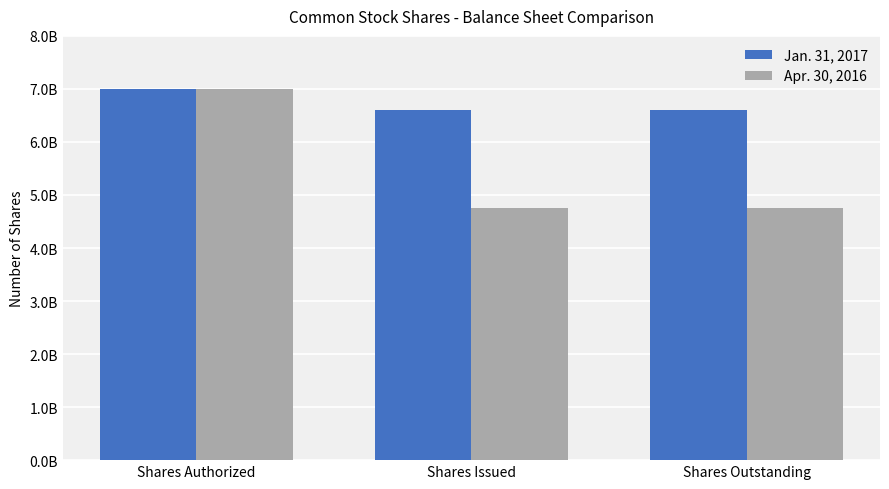

Are the bars horizontal?

No